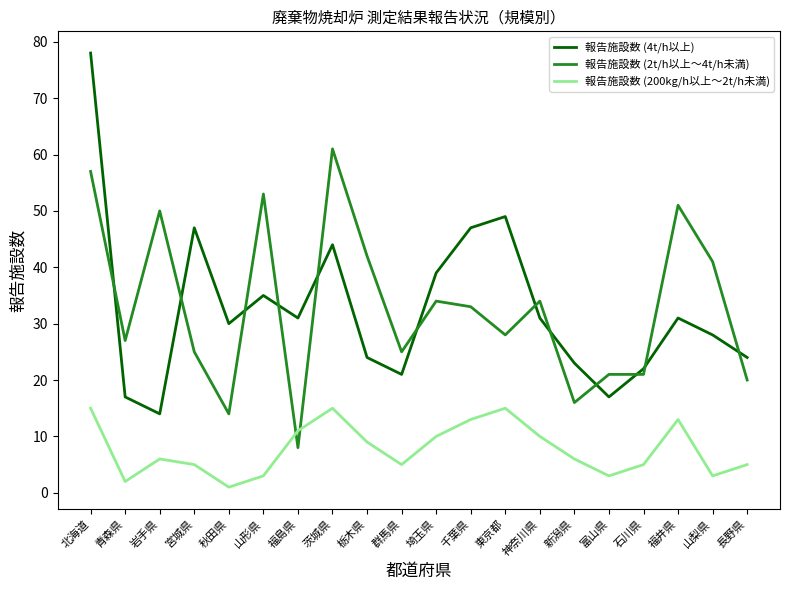

Rank the series by their maximum value, from highest to lowest.

報告施設数 (4t/h以上), 報告施設数 (2t/h以上～4t/h未満), 報告施設数 (200kg/h以上～2t/h未満)